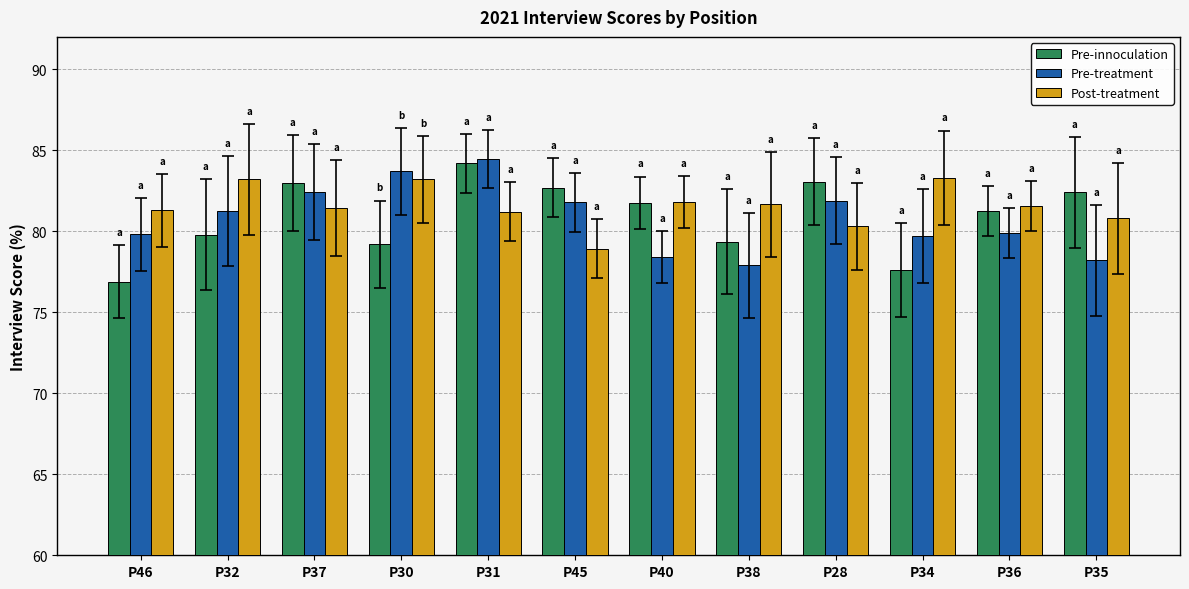

What is the difference between the second highest and second lowest values in the Pre-treatment series?

5.5